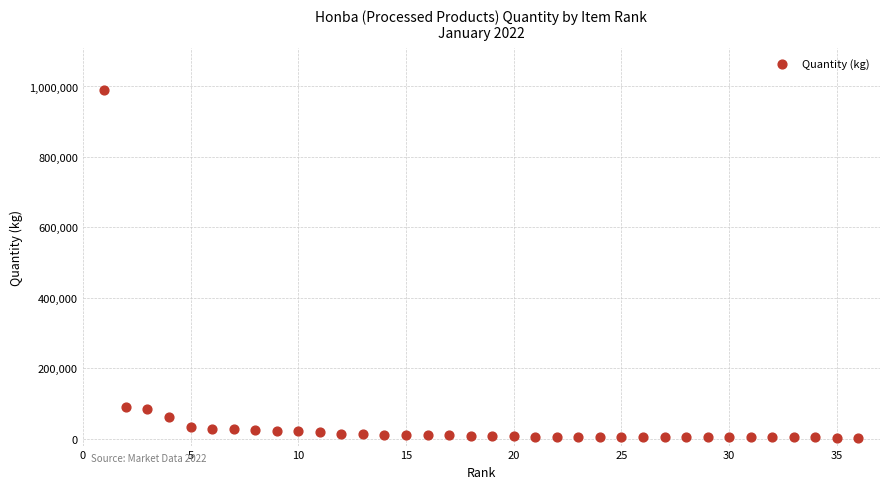

What is the range of Y values (max minus min)?

987745